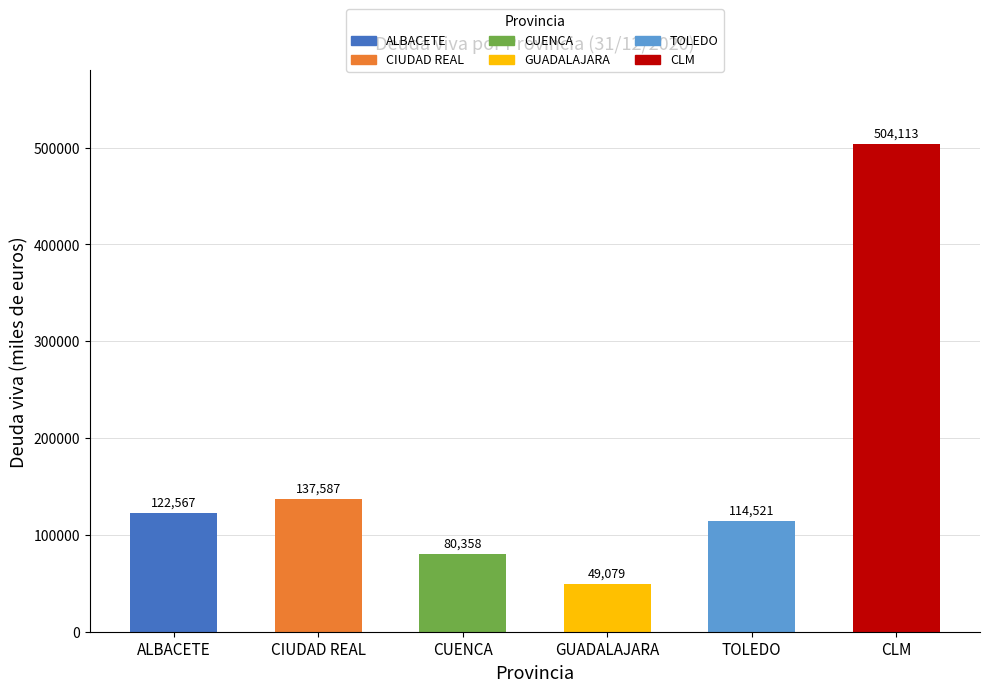

How many data points are less than 122567?

3